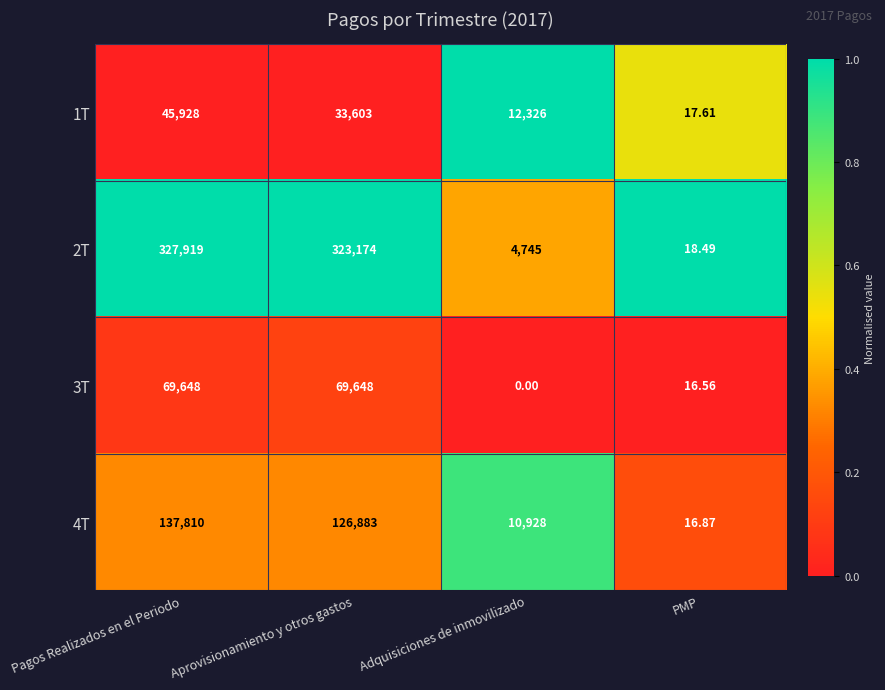

Which category has the lowest value in the 3T series?

Adquisiciones de inmovilizado